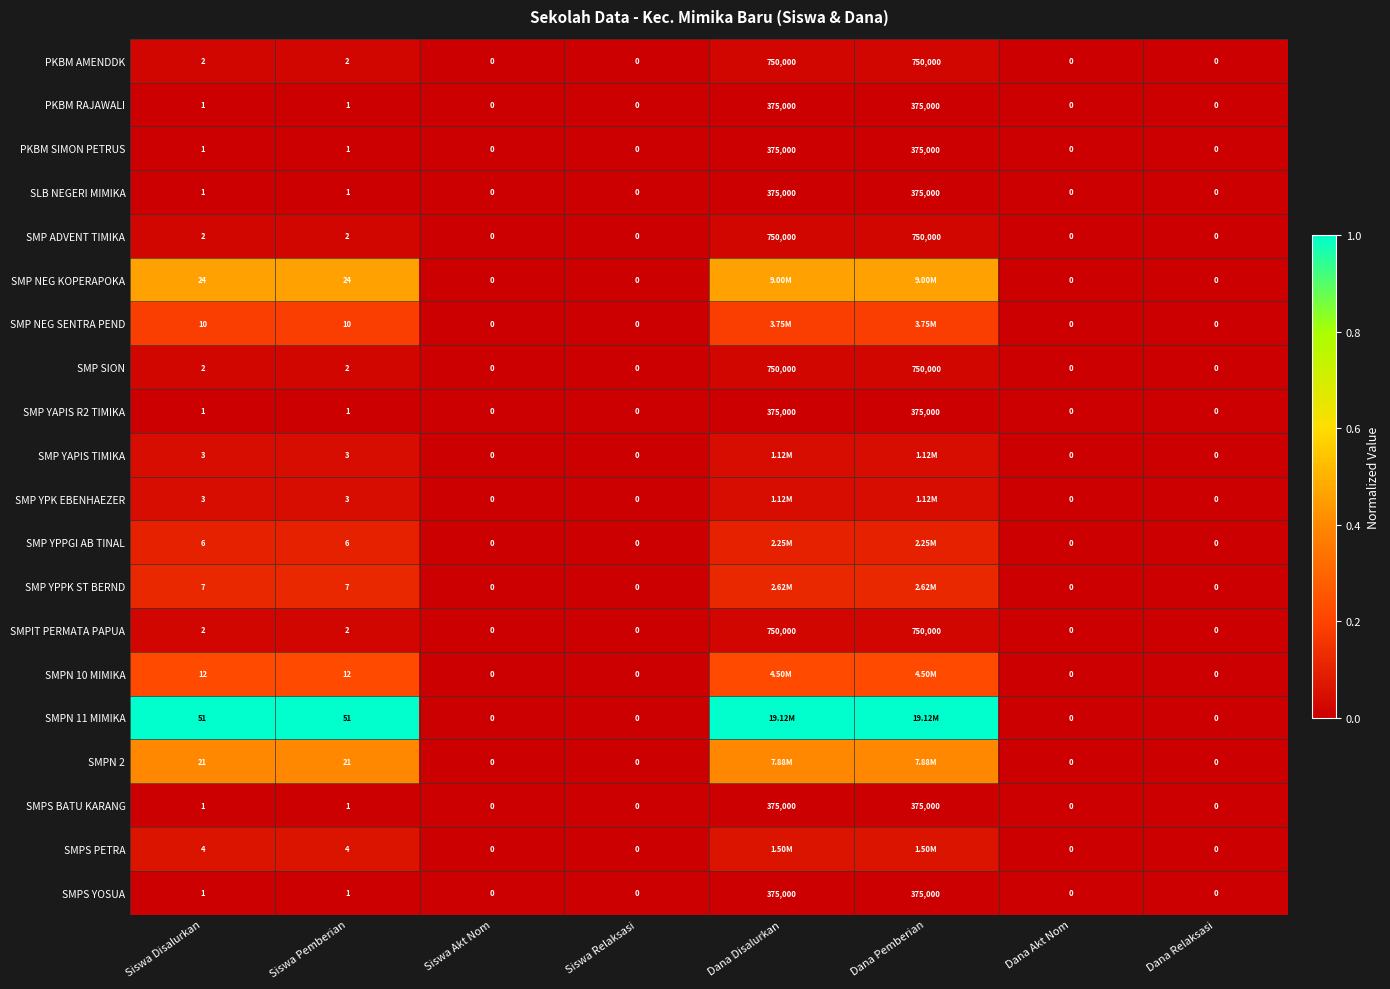

The SMP YPK EBENHAEZER series shows 0.0 at Siswa Disalurkan. True or false?

False